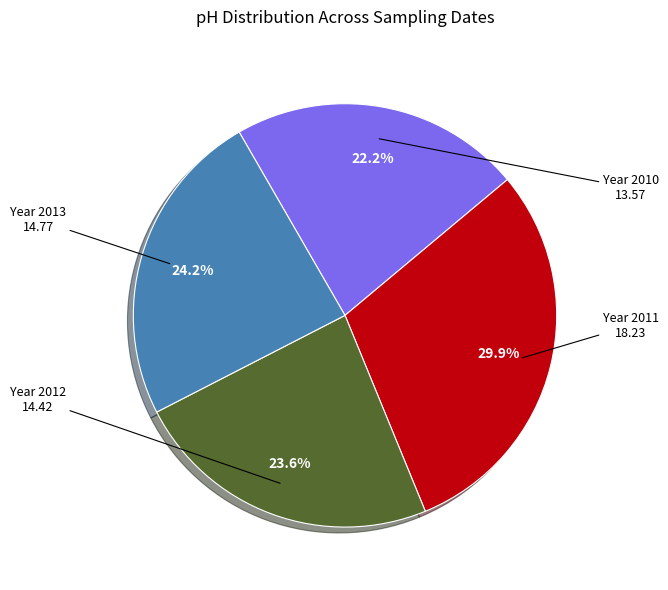

Does any single category account for the majority?

No